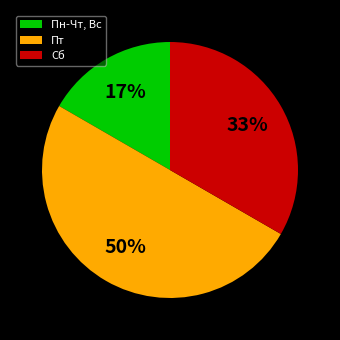

What is the ratio of the value at Пн-Чт, Вс to the value at Сб?

0.5